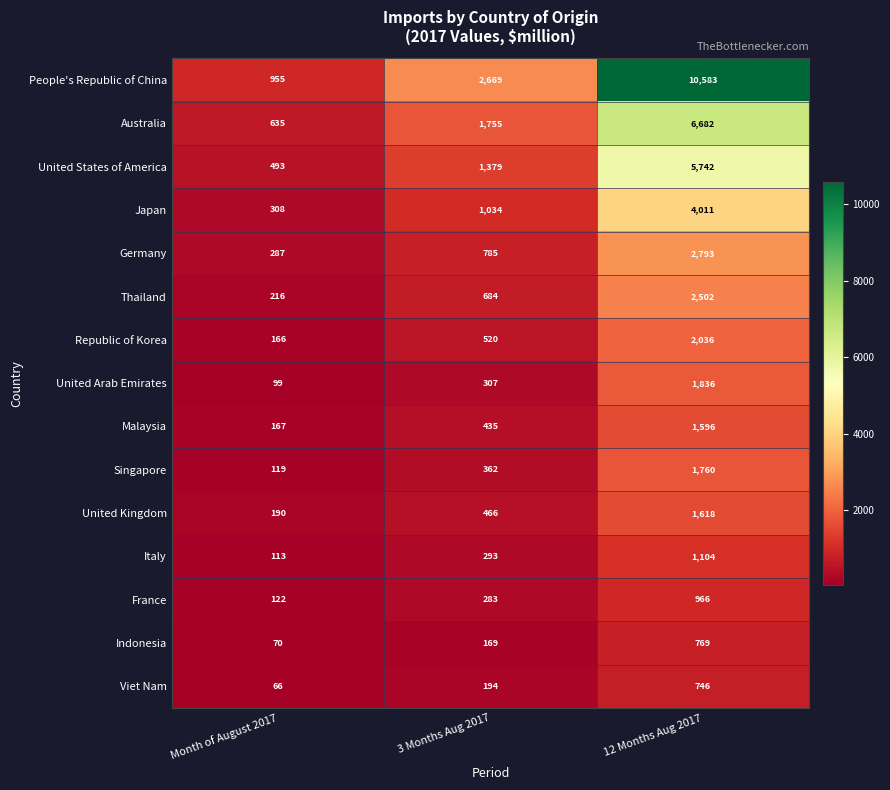

Is it true that United Kingdom equals 190 at Month of August 2017?

True